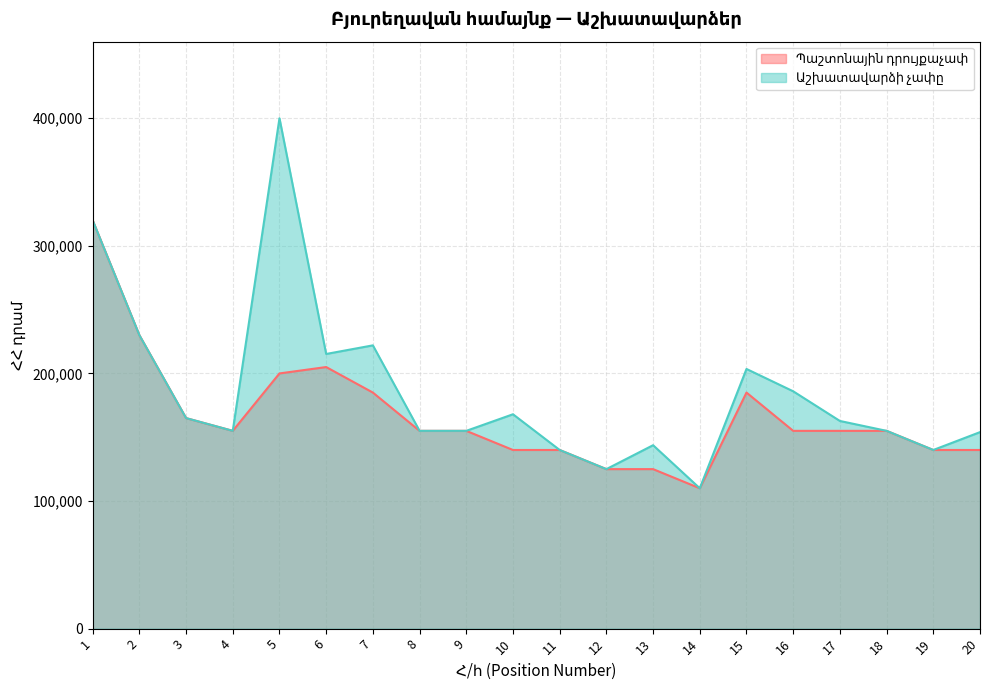

Is it true that Աշխատավարձի չափը equals 230000 at 2?

True